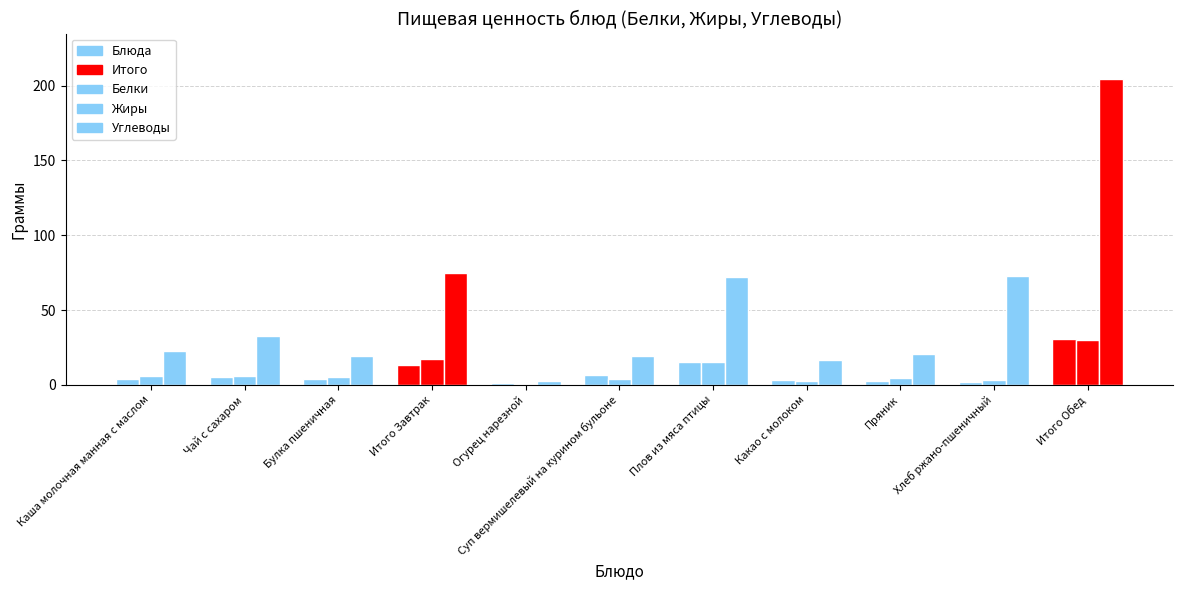

What is the minimum value for Белки?

1.0